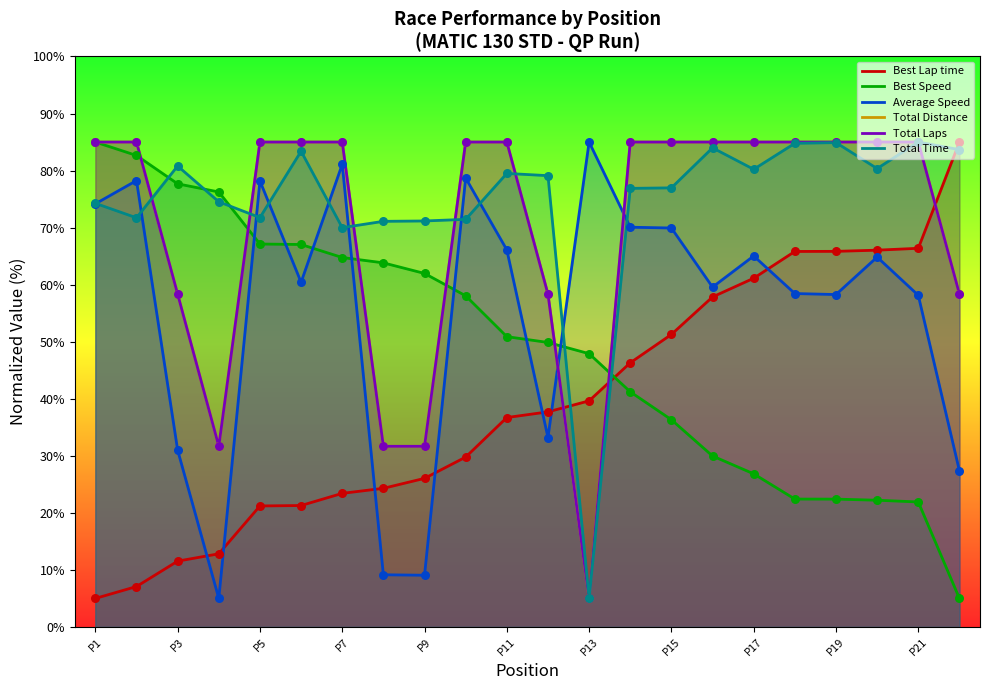

What are all the series names shown in the legend?

Best Lap time, Best Speed, Average Speed, Total Distance, Total Laps, Total Time